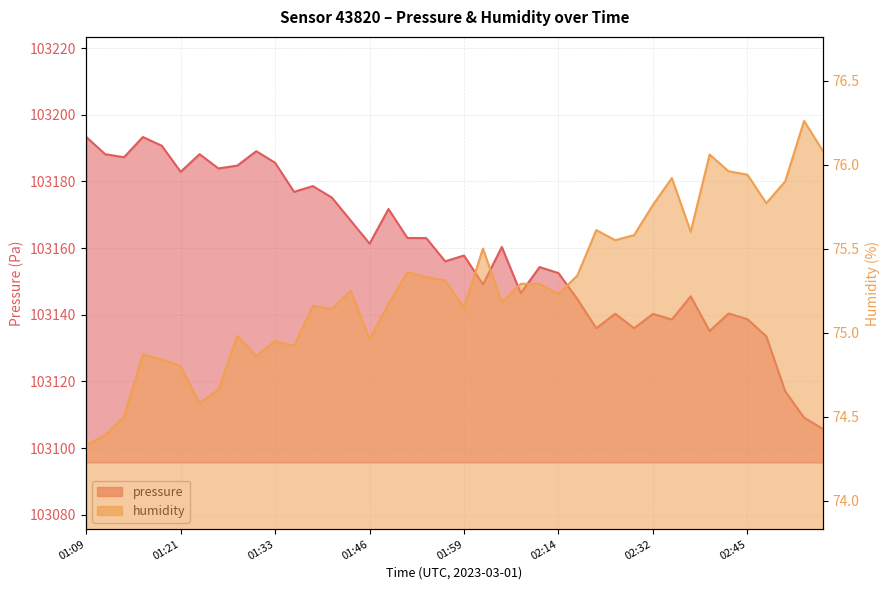

The humidity series shows 75.0 at 01:29. True or false?

True